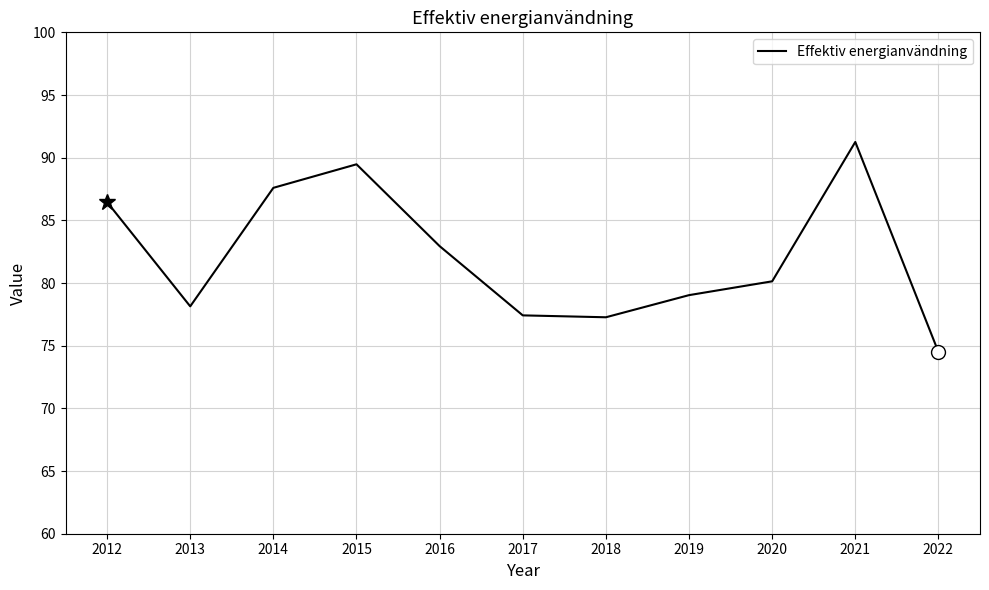

Is it true that the value at 2021 is 91.3?

True